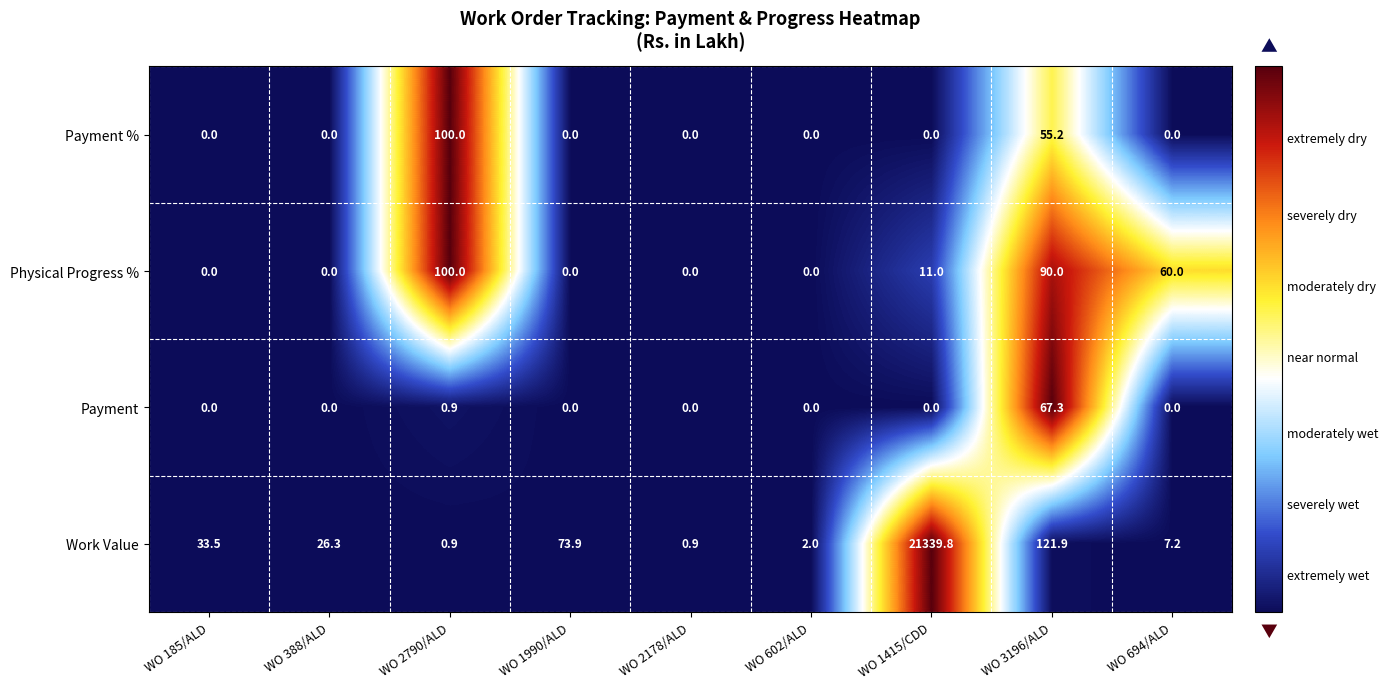

Which category has the highest value in the Payment series?

WO 3196/ALD